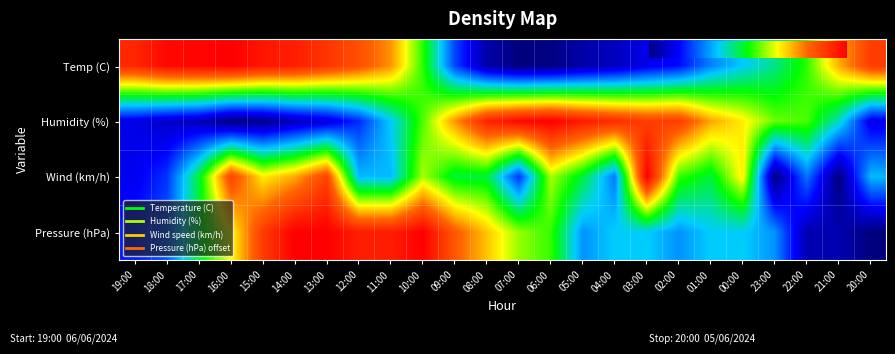

What is the greatest value displayed?

1.0